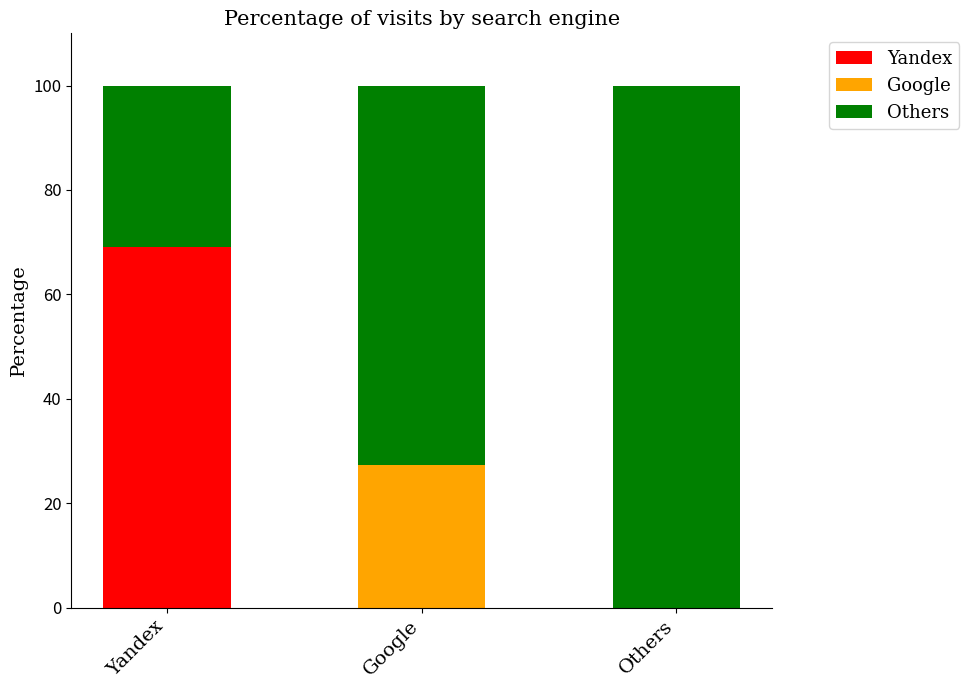

At which label does Yandex reach its peak?

Yandex